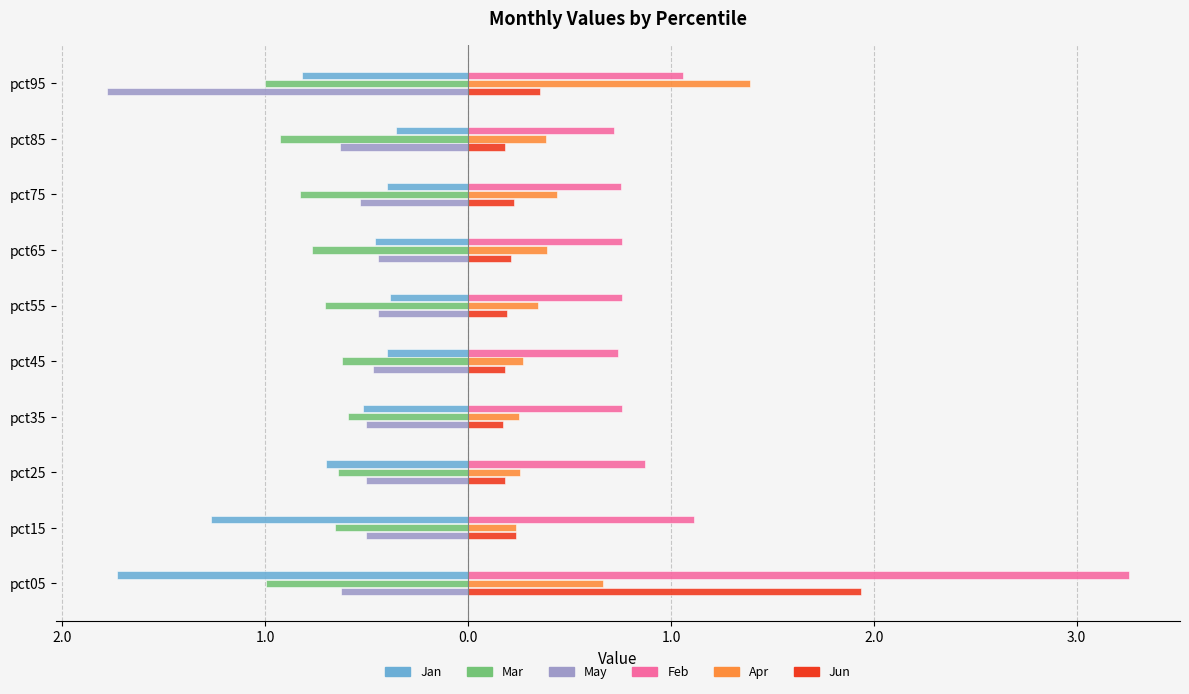

What are all the series names shown in the legend?

Jan, Mar, May, Feb, Apr, Jun